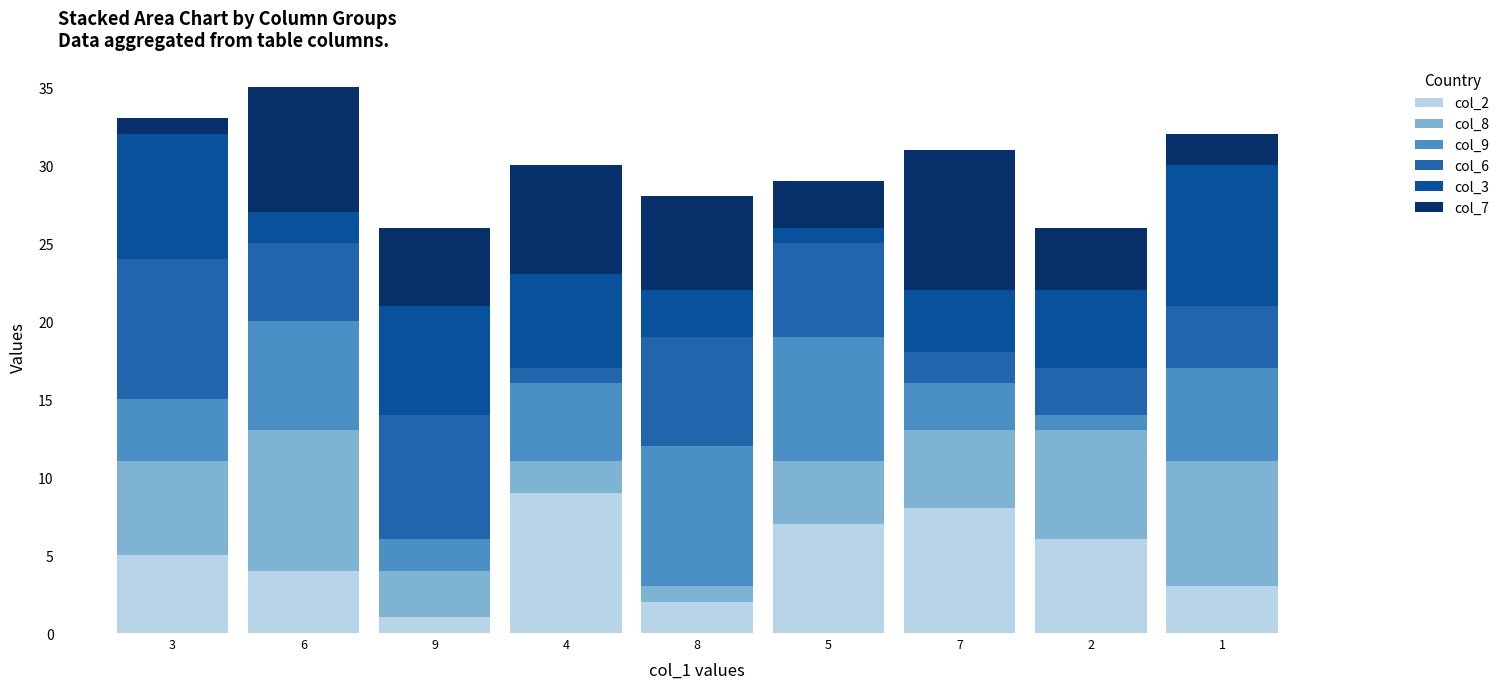

Is it true that col_2 equals 2 at 8?

True